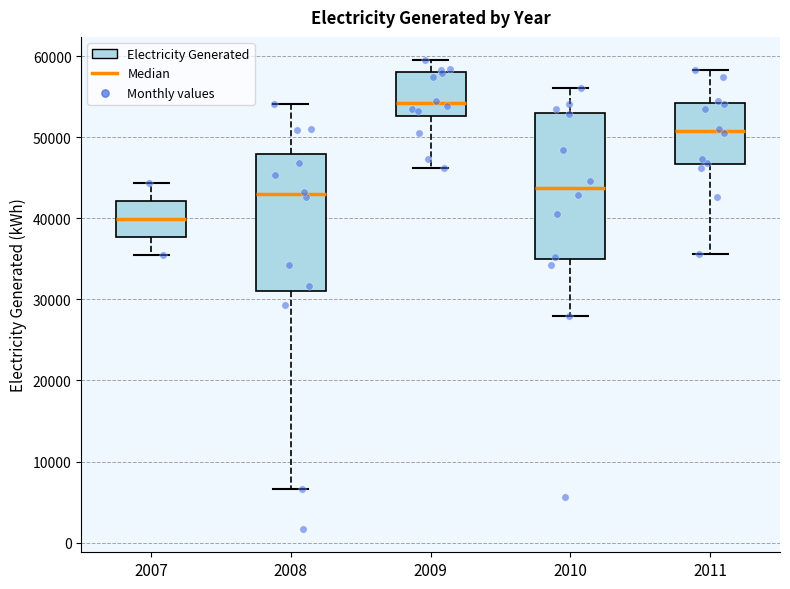

Which box's median line is the lowest?

2007